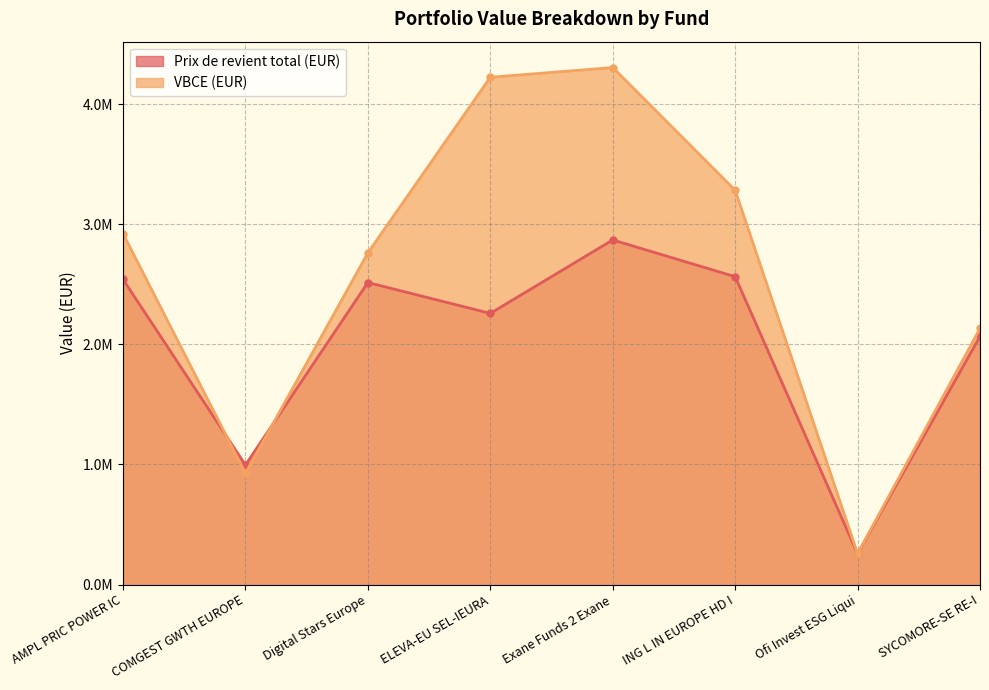

What position from the right is Ofi Invest ESG Liqui?

2